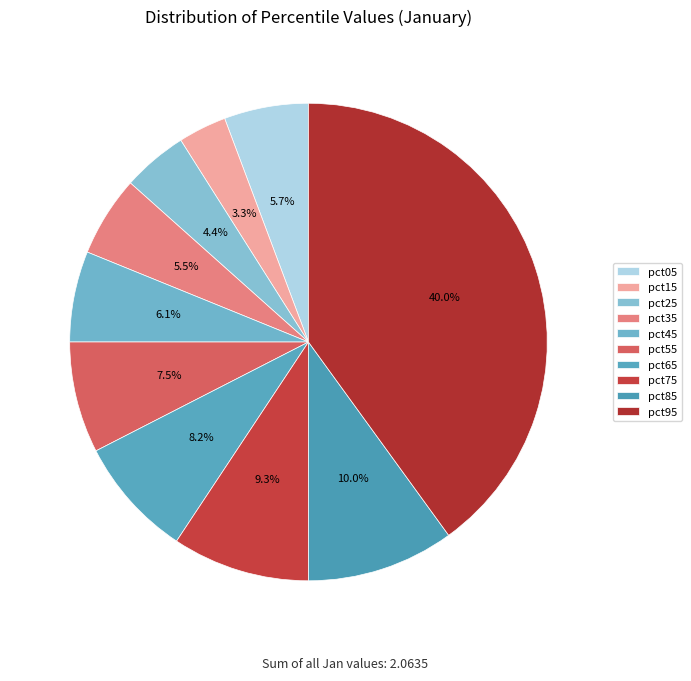

Is there any slice that represents more than half of the pie?

No